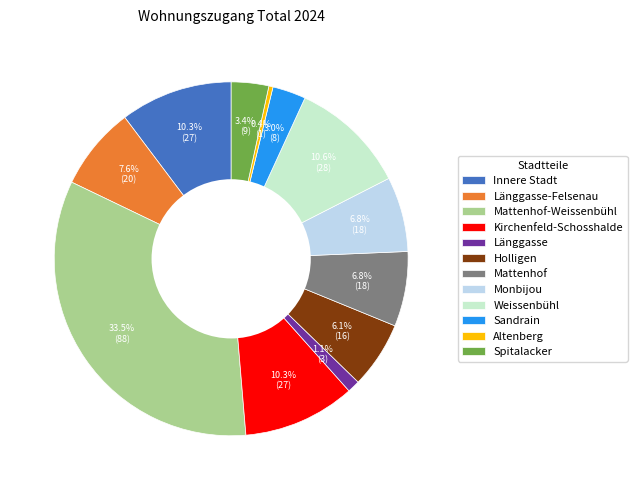

To the nearest percent, what is the average slice percentage?

8%